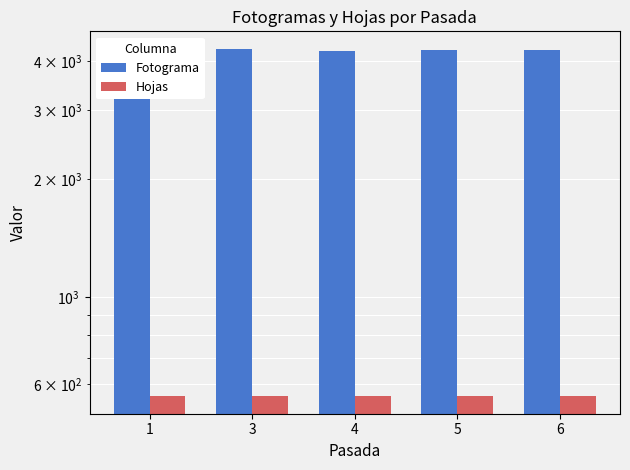

List the series in order of their peak value, highest first.

Fotograma, Hojas